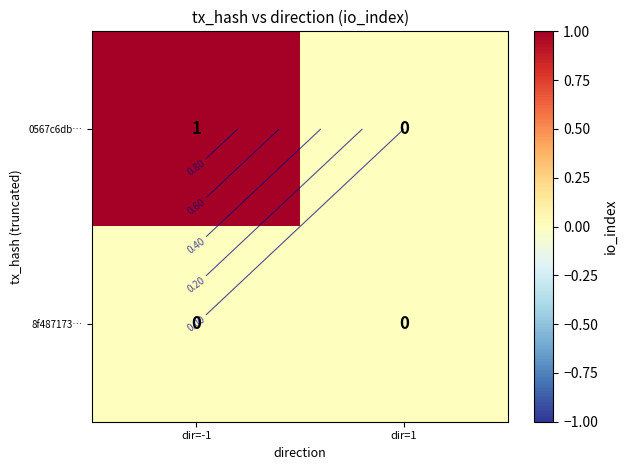

List the series in order of their overall mean, lowest first.

8f487173…, 0567c6db…